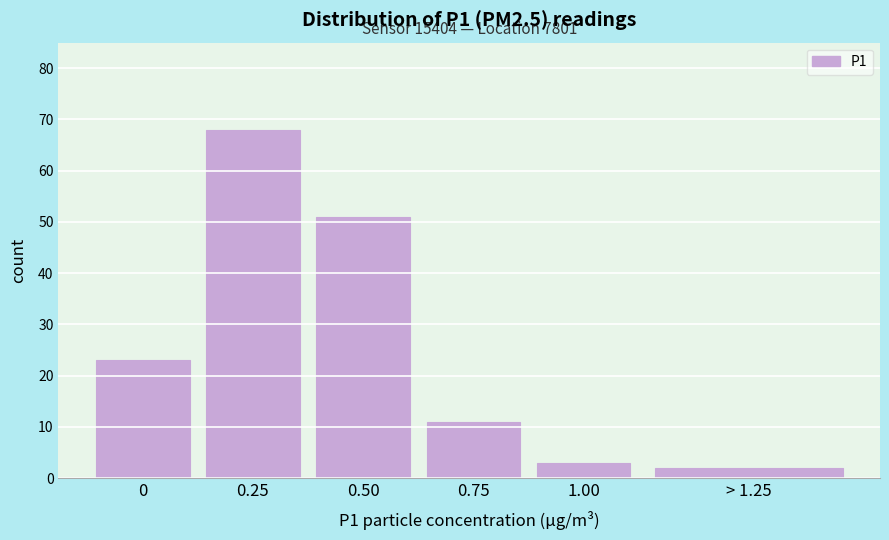

Reading right to left, what are all the values shown in this chart?

> 1.25=2	1.00=3	0.75=11	0.50=51	0.25=68	0=23